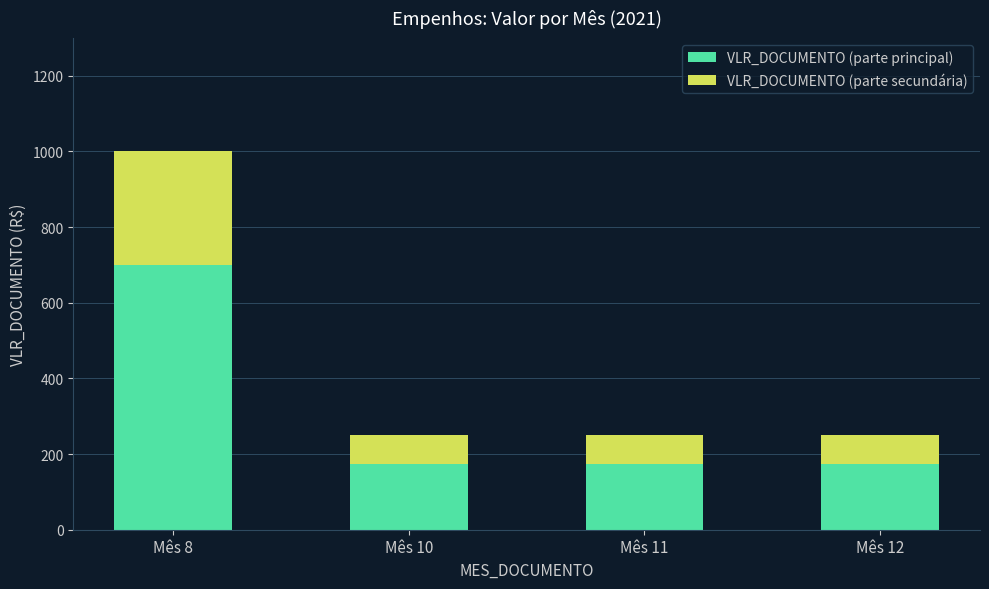

What is the difference between the VLR_DOCUMENTO (parte principal) values at Mês 8 and Mês 11?

525